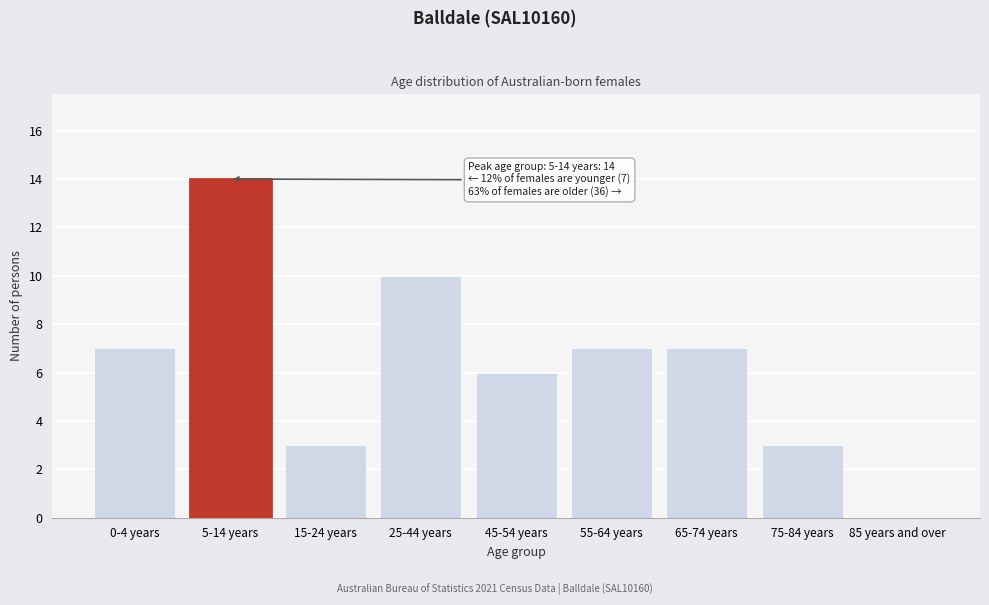

Reading right to left, extract all data points from this chart.

85 years and over=0	75-84 years=3	65-74 years=7	55-64 years=7	45-54 years=6	25-44 years=10	15-24 years=3	5-14 years=14	0-4 years=7